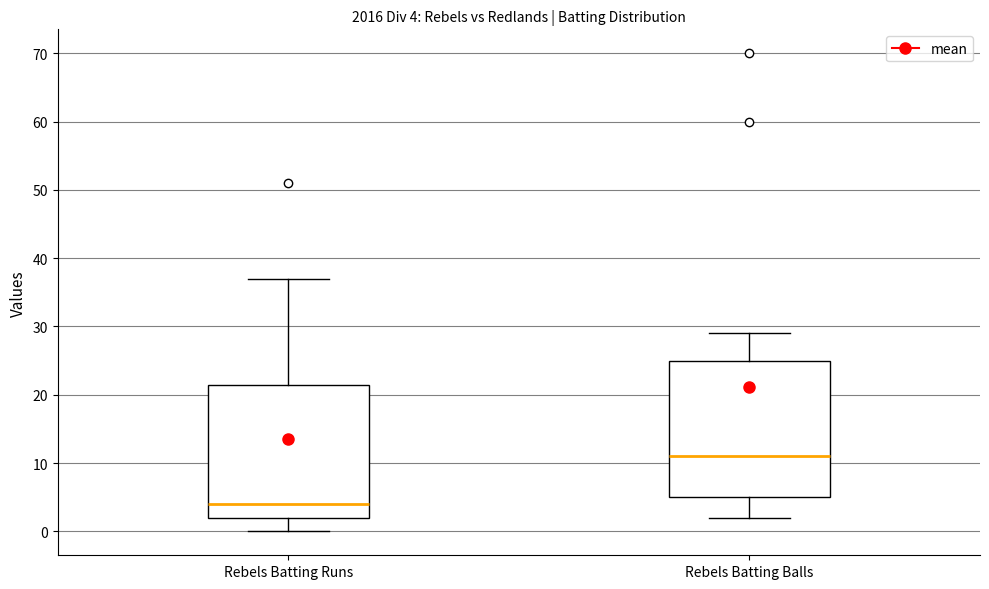

Which box's median line is the lowest?

Rebels Batting Runs